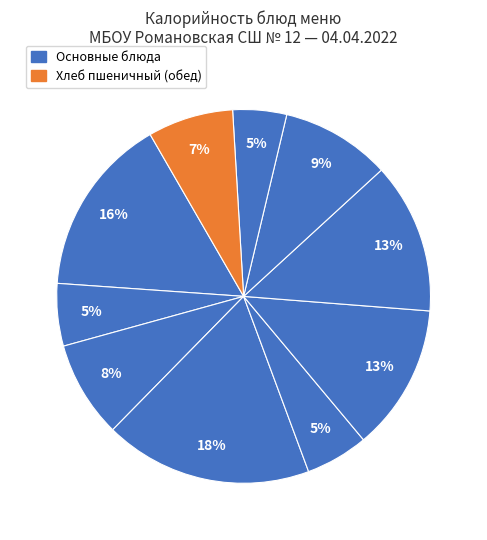

How many slices are in this pie chart?

10